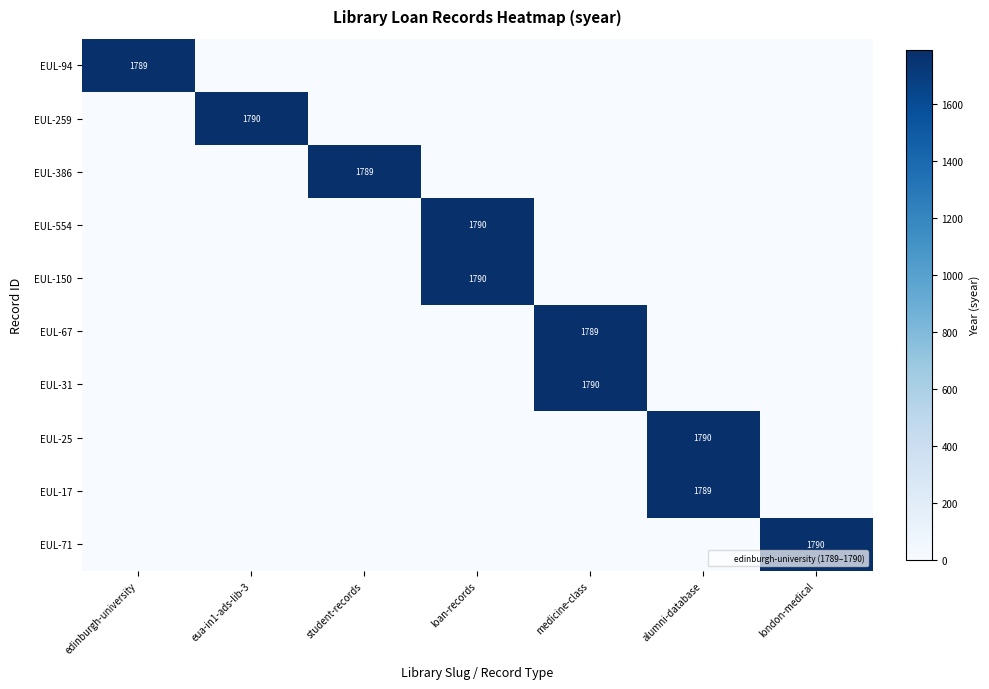

Between medicine-class and london-medical, which is larger?

medicine-class